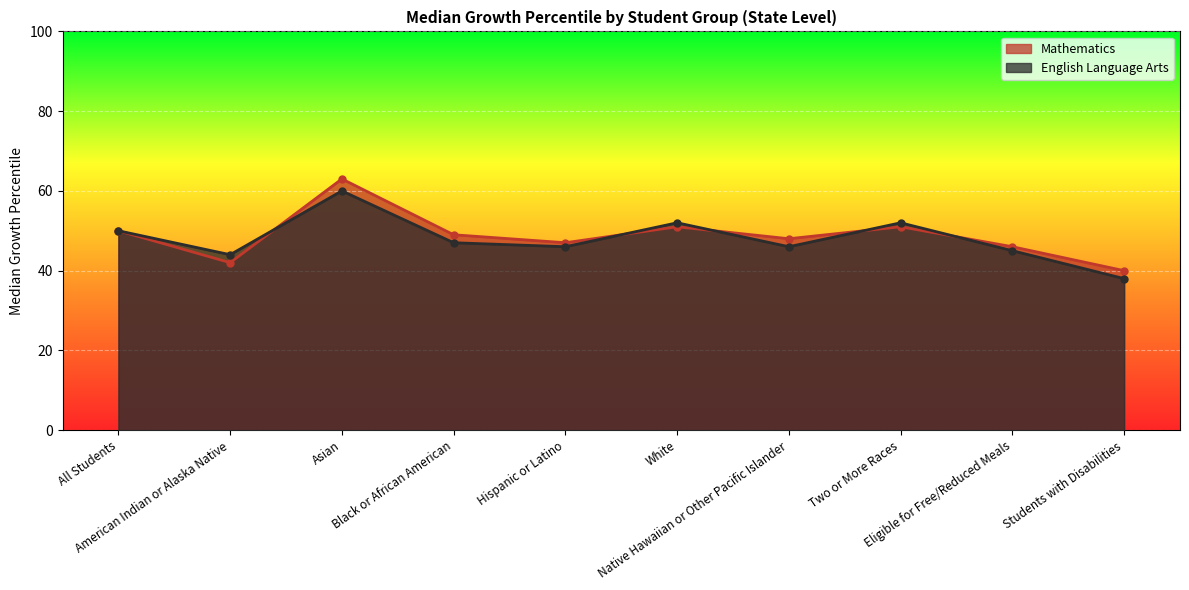

At White, list the series in order from largest to smallest.

English Language Arts, Mathematics